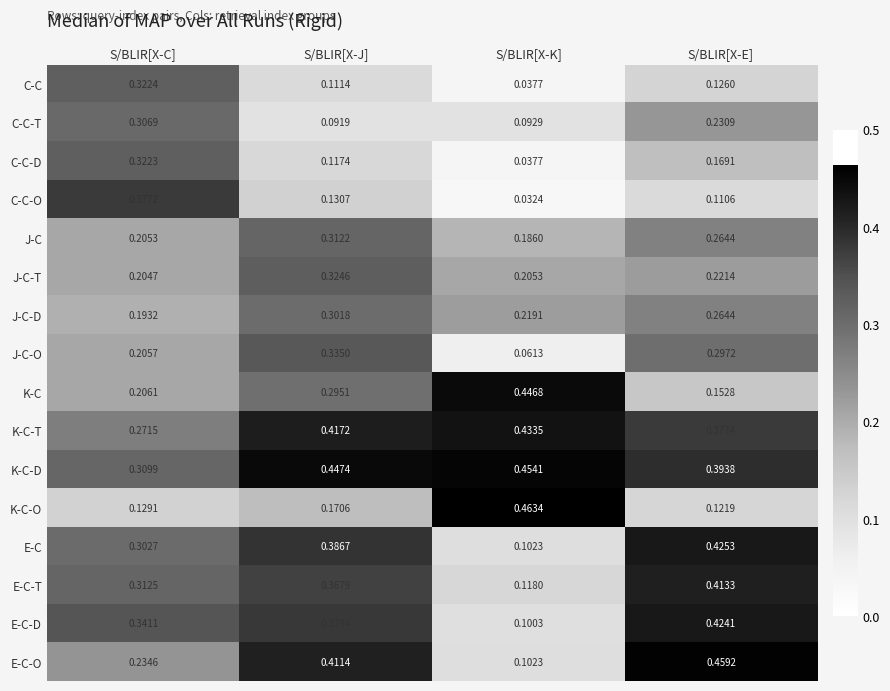

At how many categories does at least one series exceed 0?

4